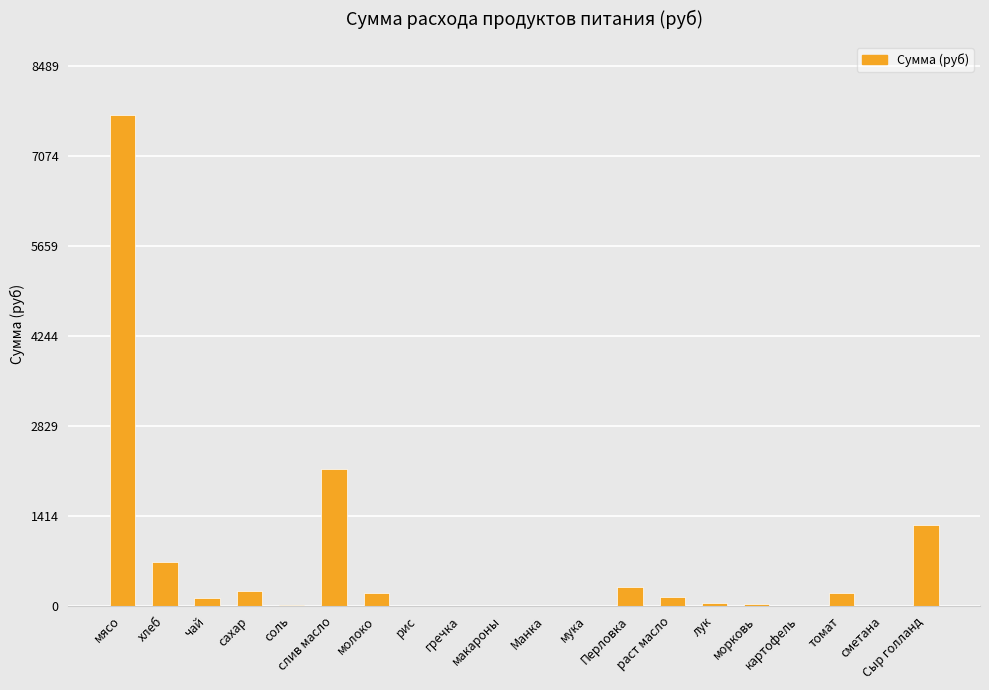

What is the greatest value displayed?

7717.5